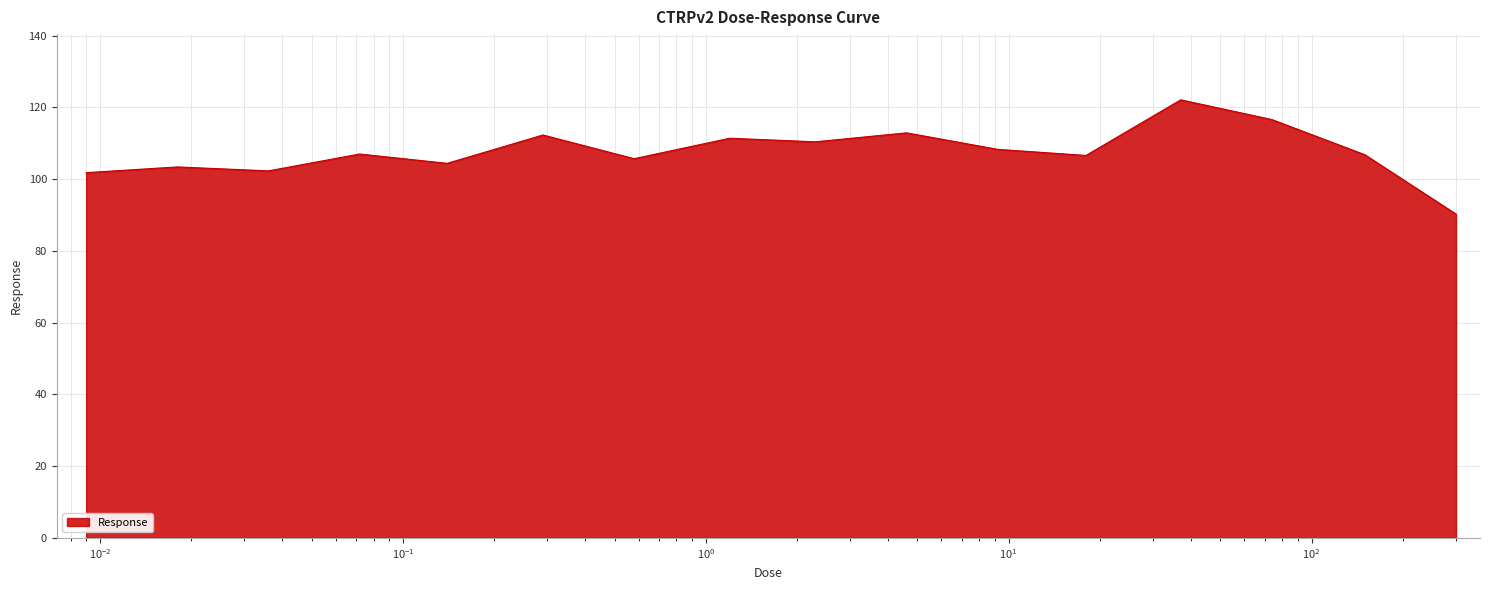

What is the greatest value displayed?

122.1